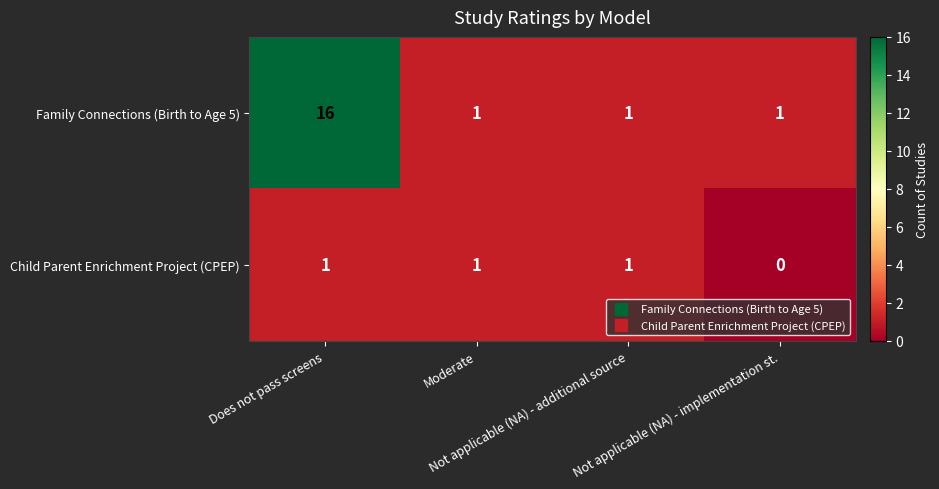

What is the highest value of the Family Connections (Birth to Age 5) series?

16